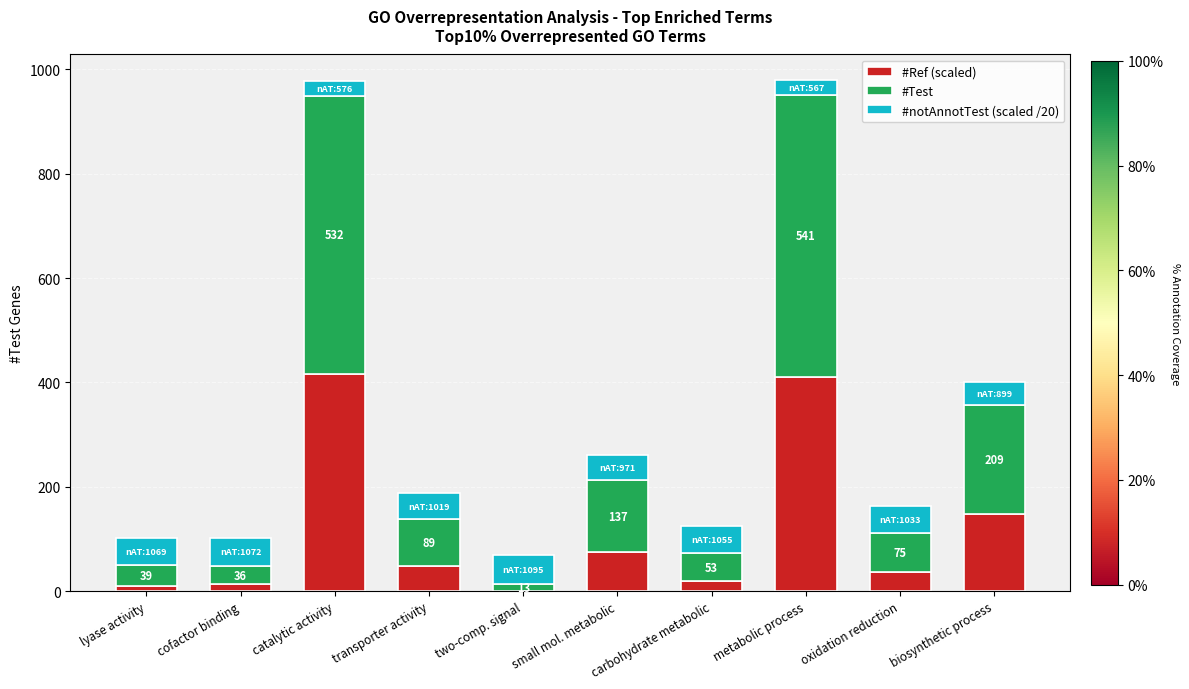

Are the bars horizontal?

No